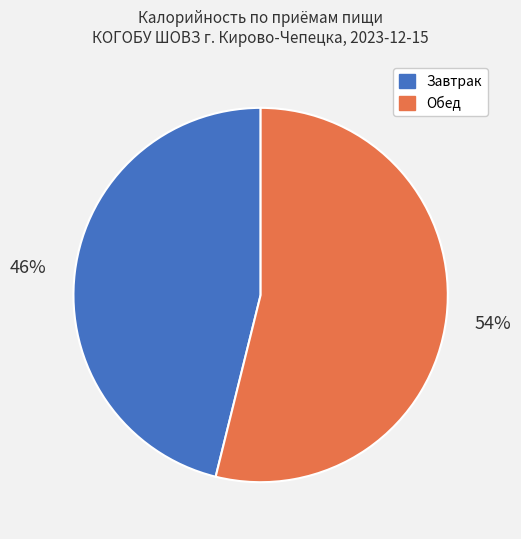

How many segments does this pie chart have?

2